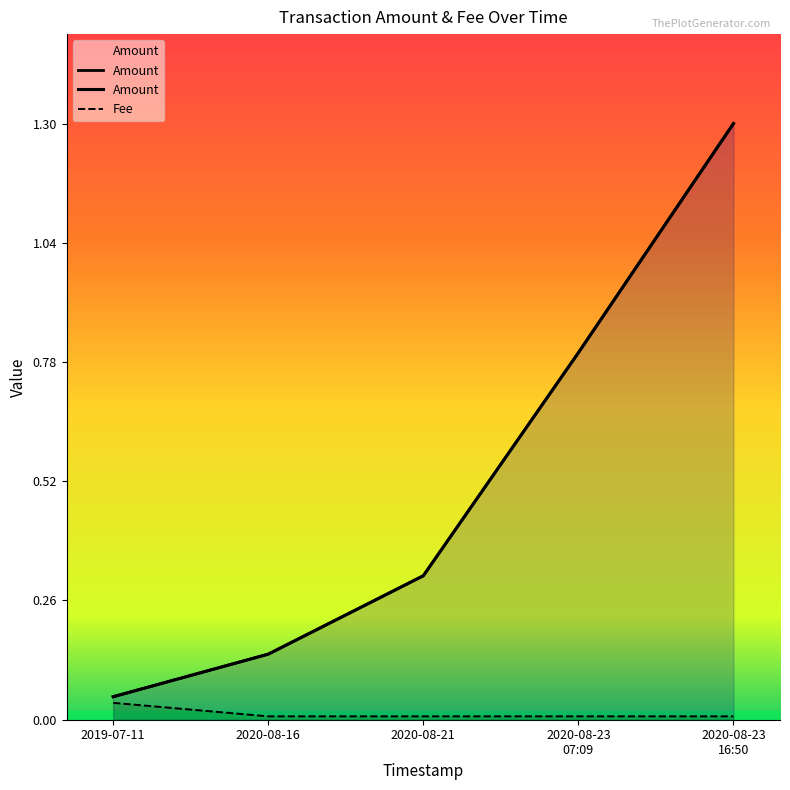

True or false: Amount and Fee intersect in this chart.

False